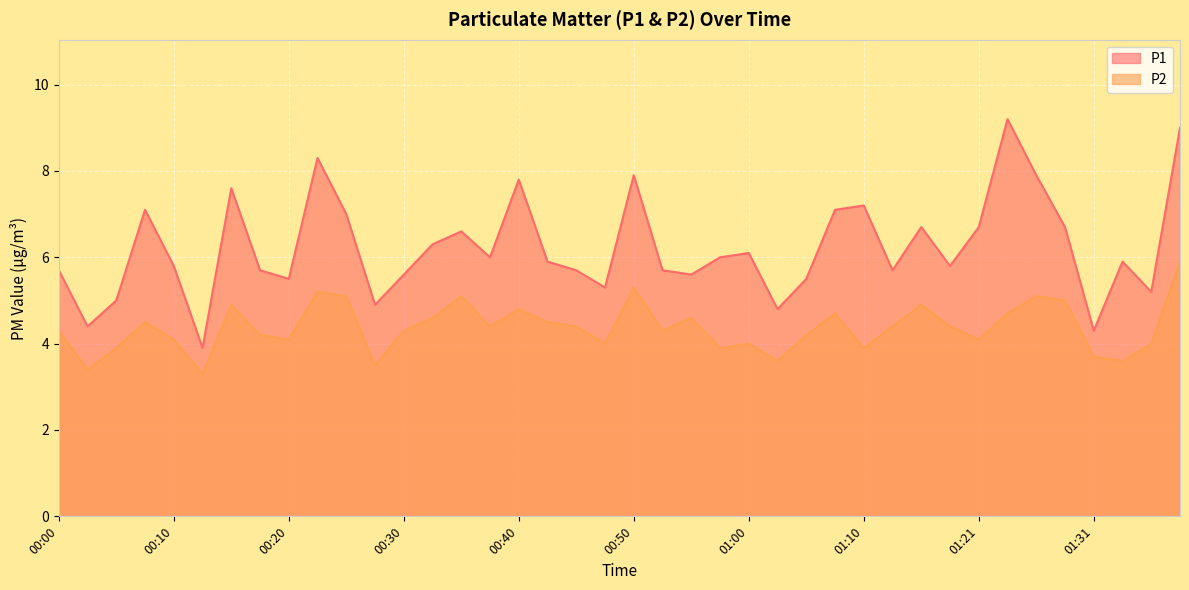

True or false: P1 and P2 intersect in this chart.

False